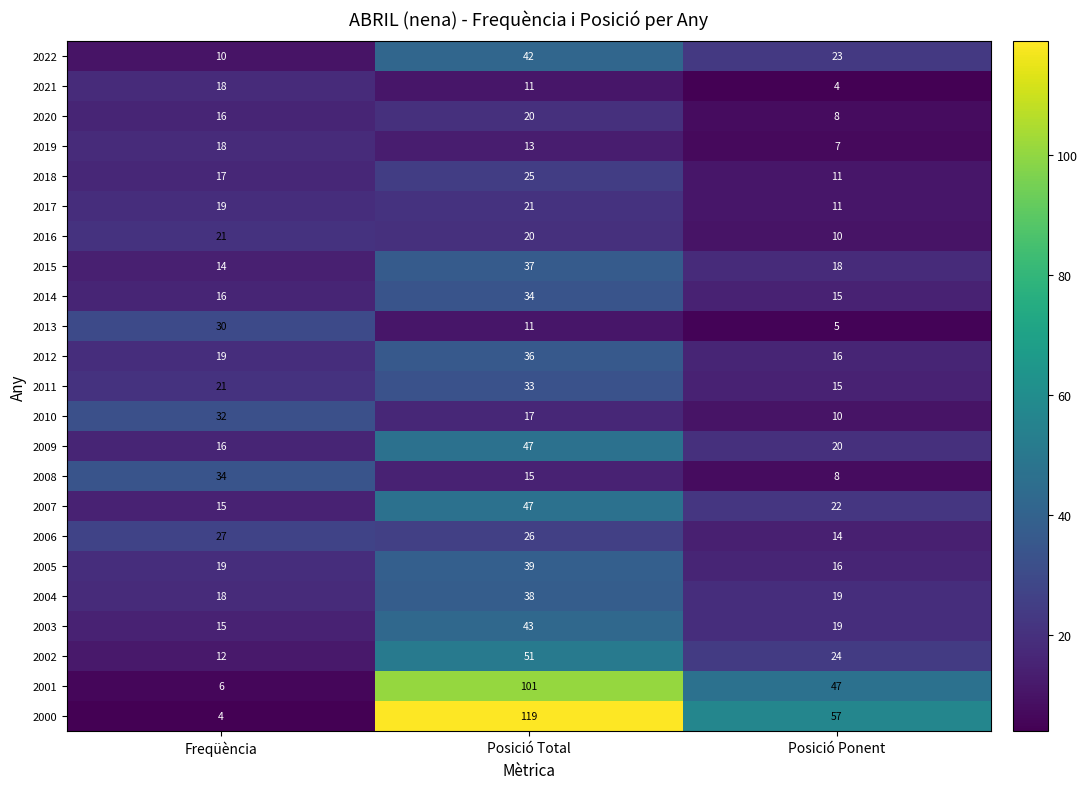

Which series has the largest range (max minus min)?

2000